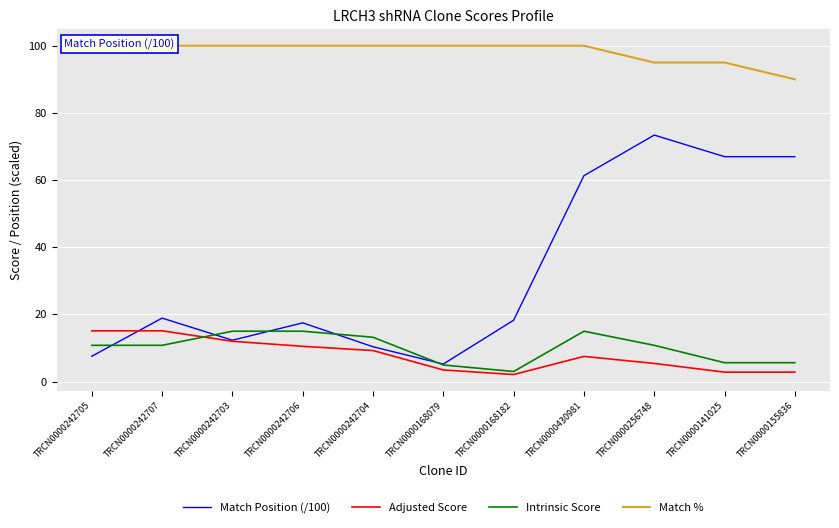

Count the number of categories in the chart.

11